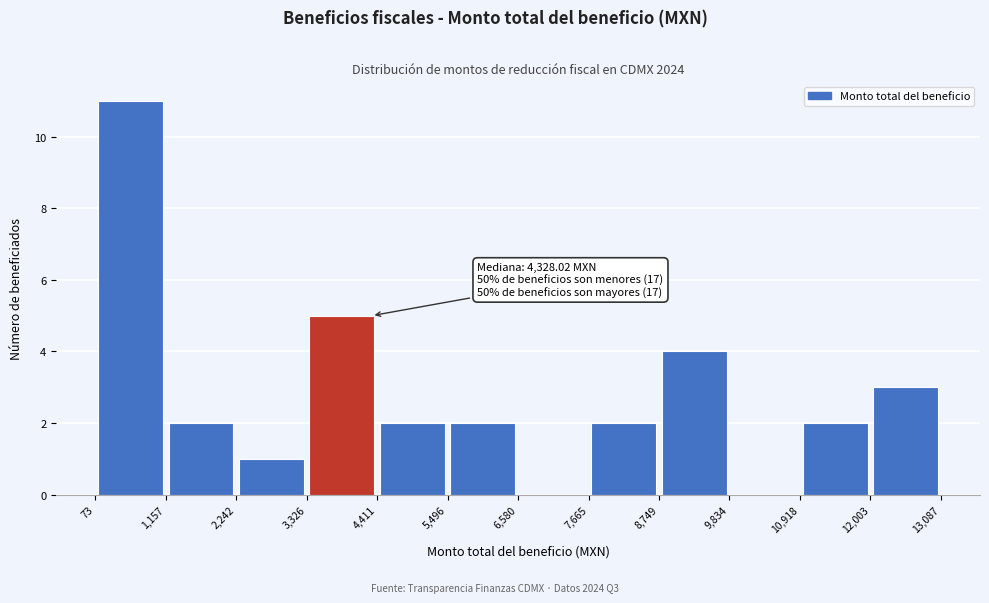

Which range on the x-axis has the tallest bar?

73 to 1,157